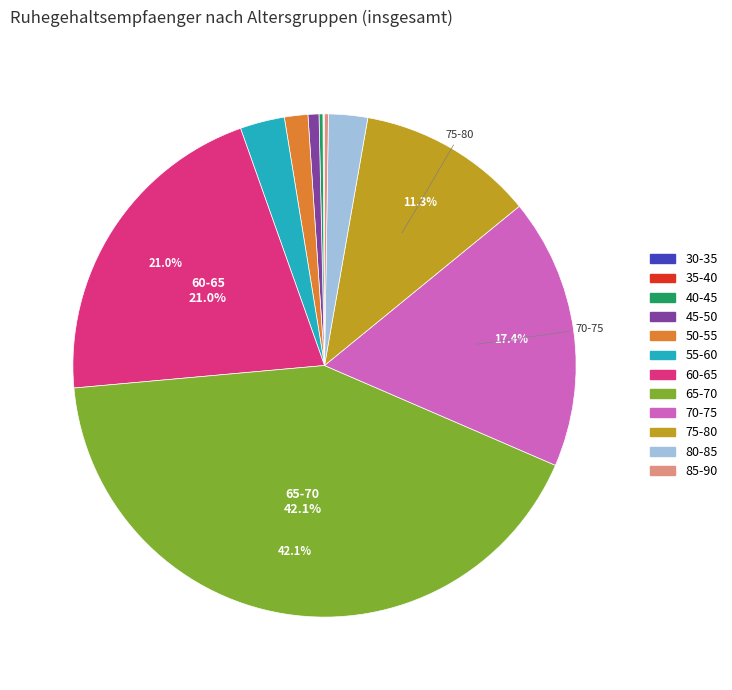

Is there any slice that represents more than half of the pie?

No